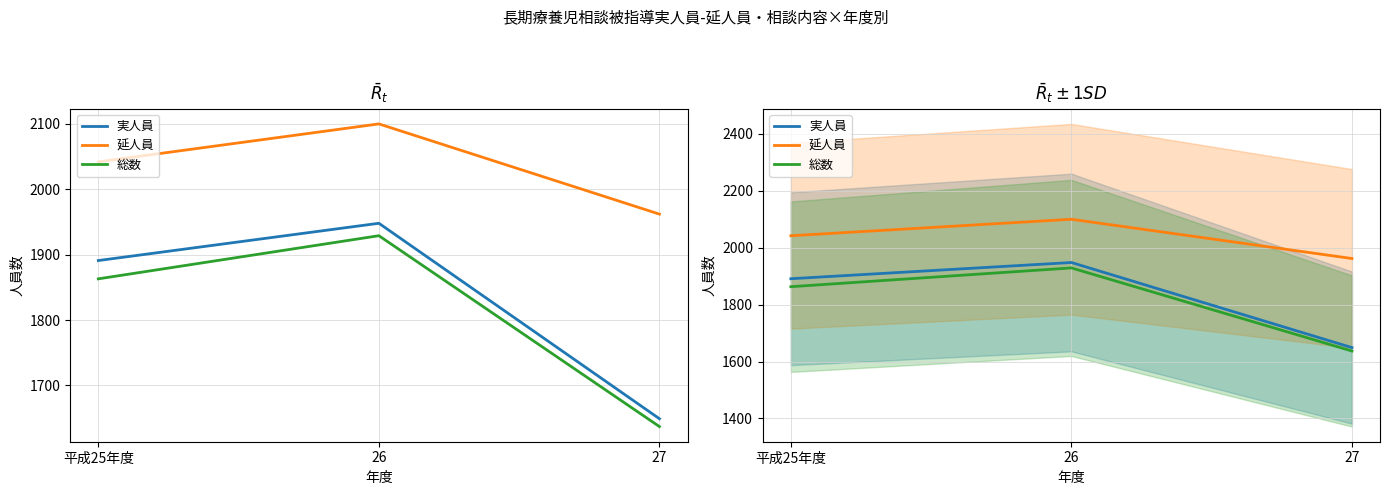

At how many categories does at least one series exceed 1691?

3